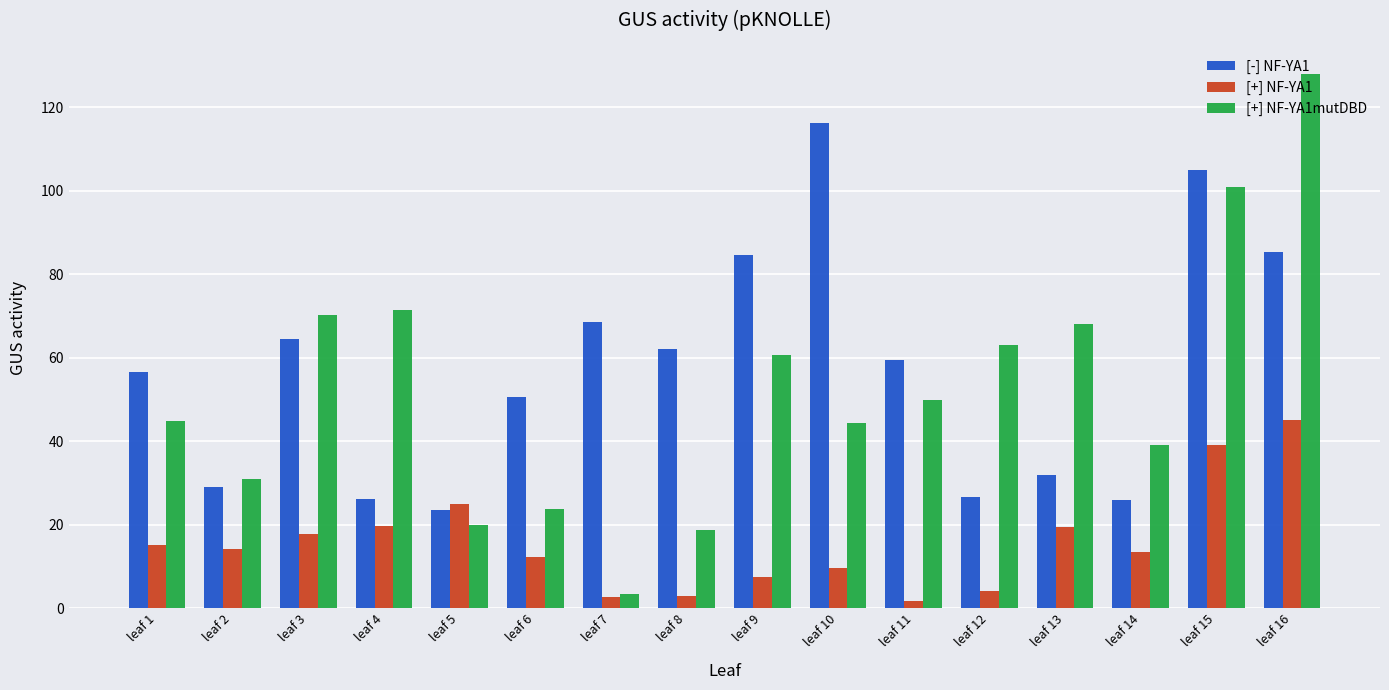

How many values in the [+] NF-YA1mutDBD series exceed 49?

8